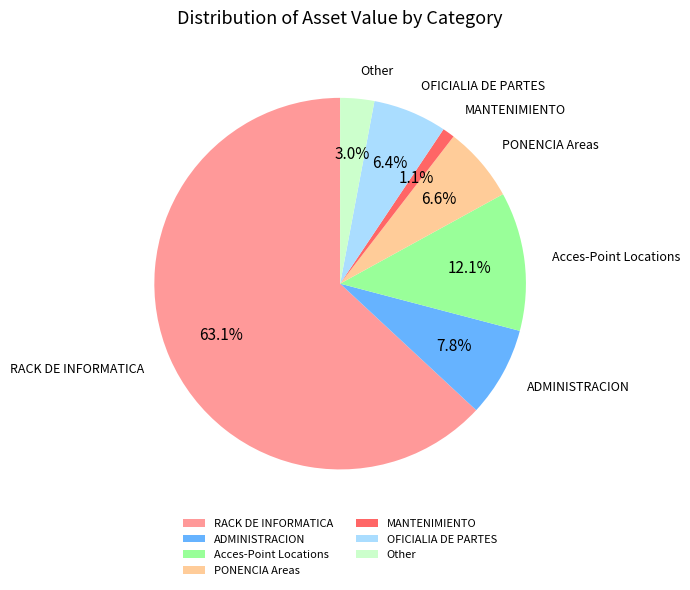

Does any single category account for the majority?

Yes